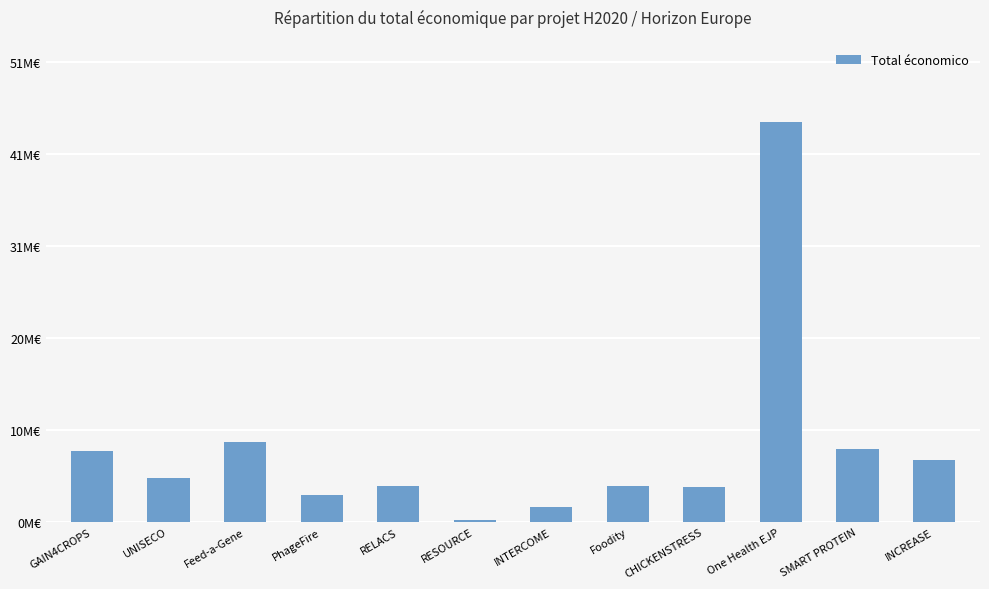

At which label does the data first exceed 4924771?

GAIN4CROPS